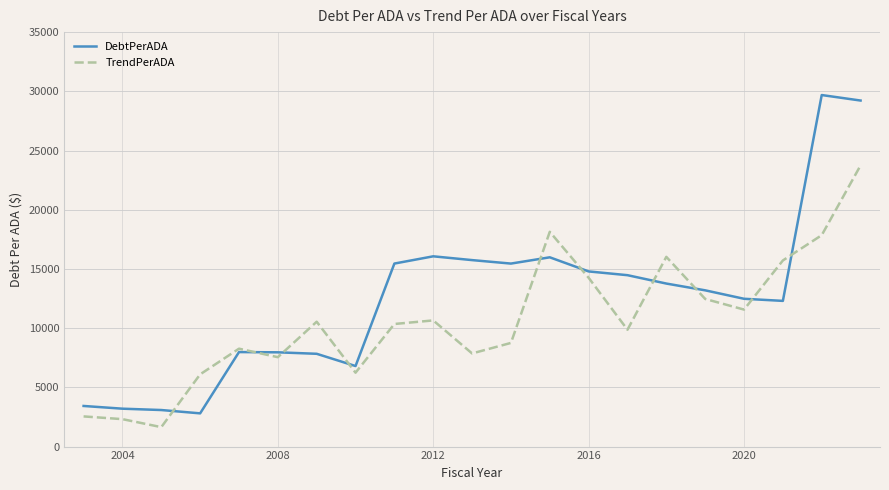

Rank the series by their average value, from lowest to highest.

TrendPerADA, DebtPerADA